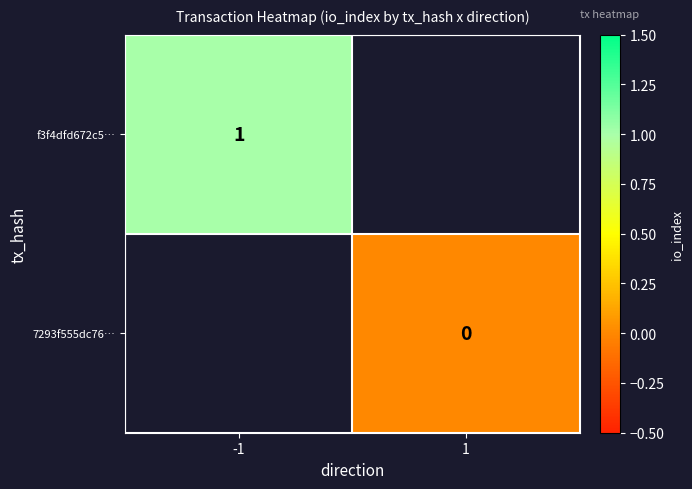

At how many categories does at least one series exceed 0?

1